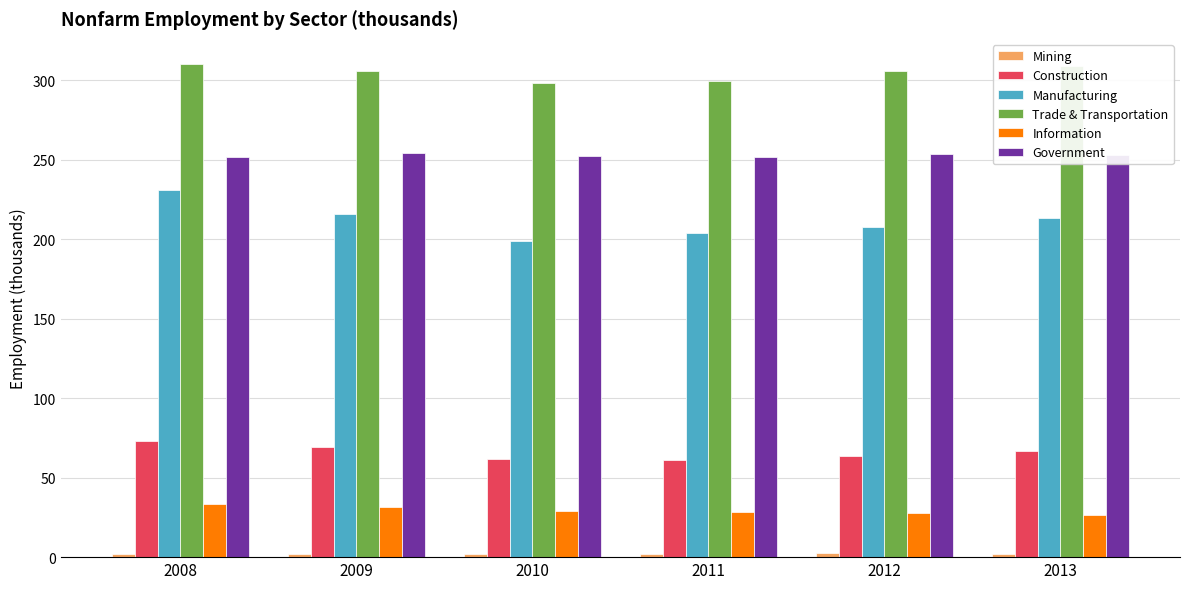

At which category is the sum across all series the highest?

2008